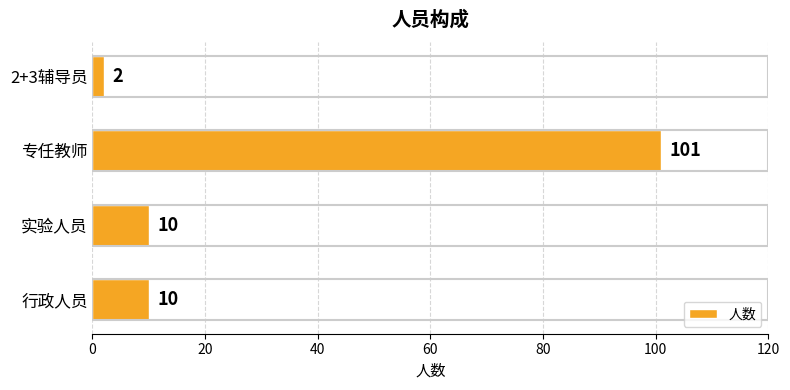

What is the difference between the maximum and second lowest values?

91